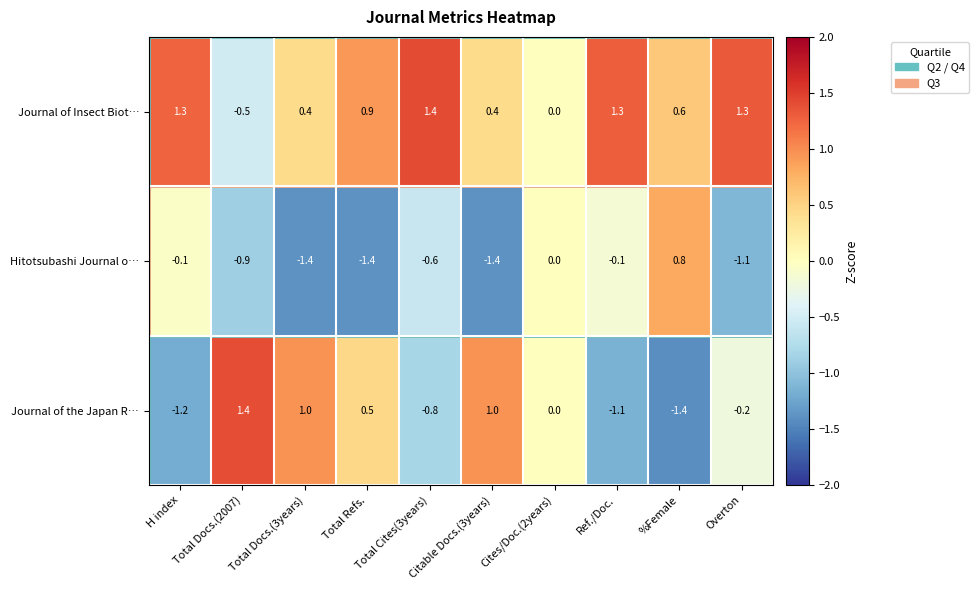

Which series changed the most between Total Refs. and Cites/Doc.(2years)?

Hitotsubashi Journal o…